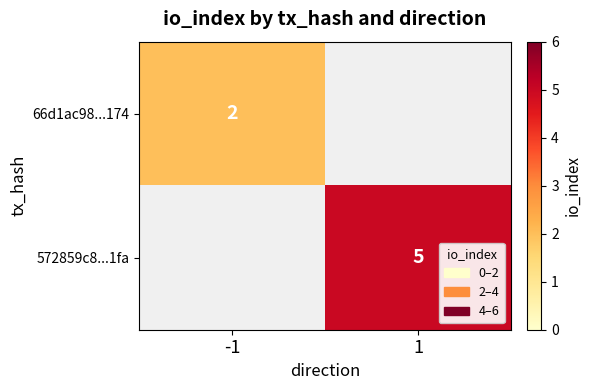

Is the value of 572859c8...1fa at 1 greater than the value of 66d1ac98...174 at -1?

Yes